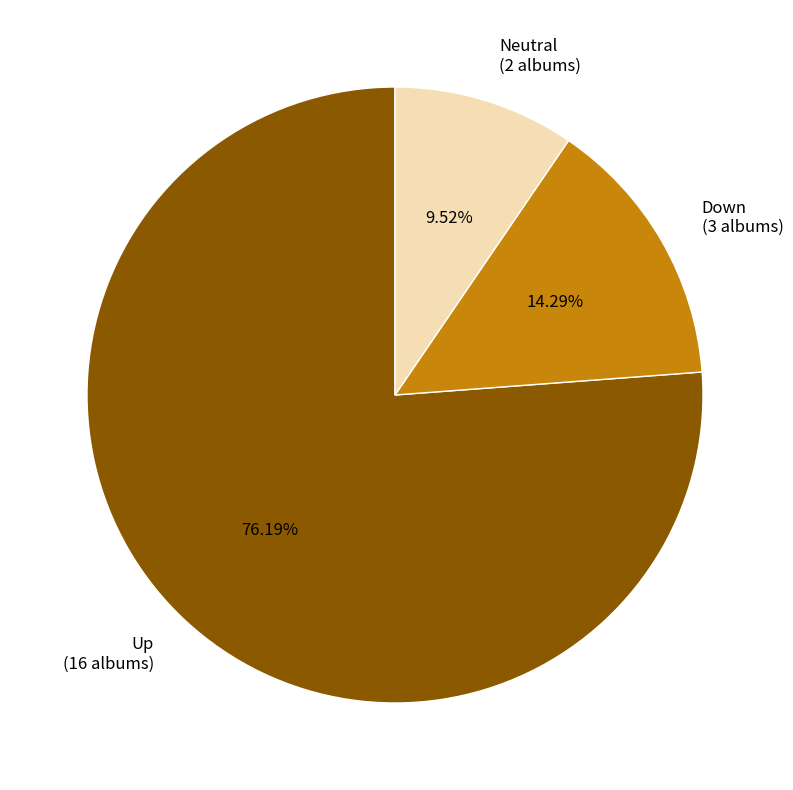

Between Down (3 albums) and Up (16 albums), which is larger?

Up (16 albums)